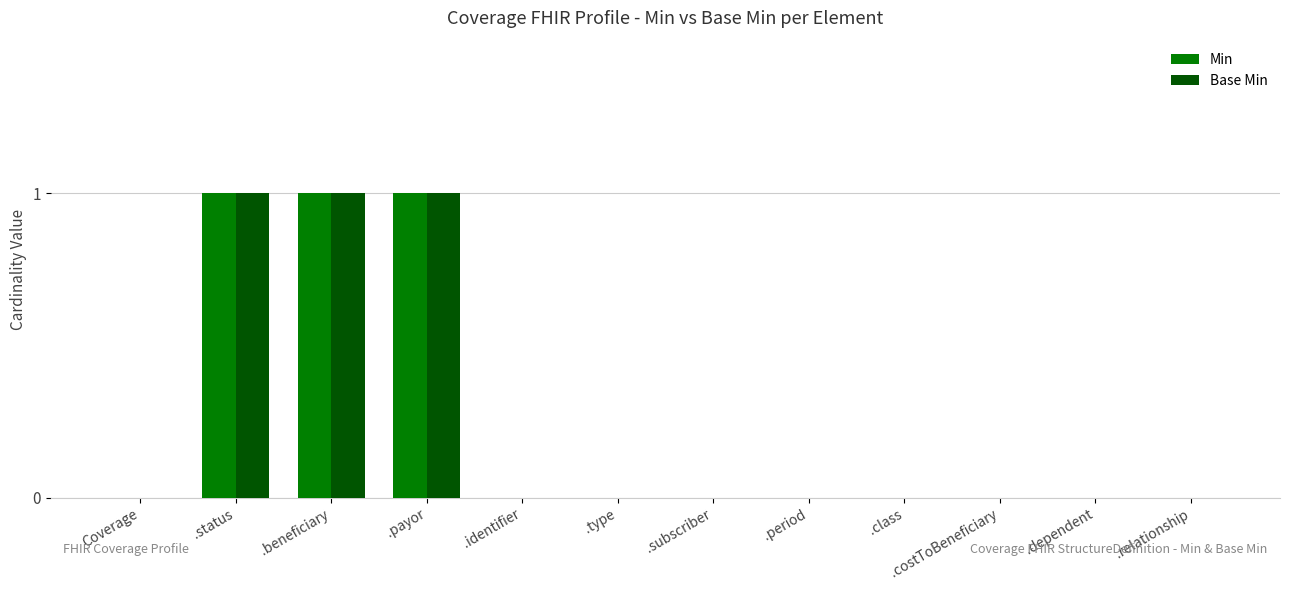

The value of Base Min at .identifier is 0. True or false?

True